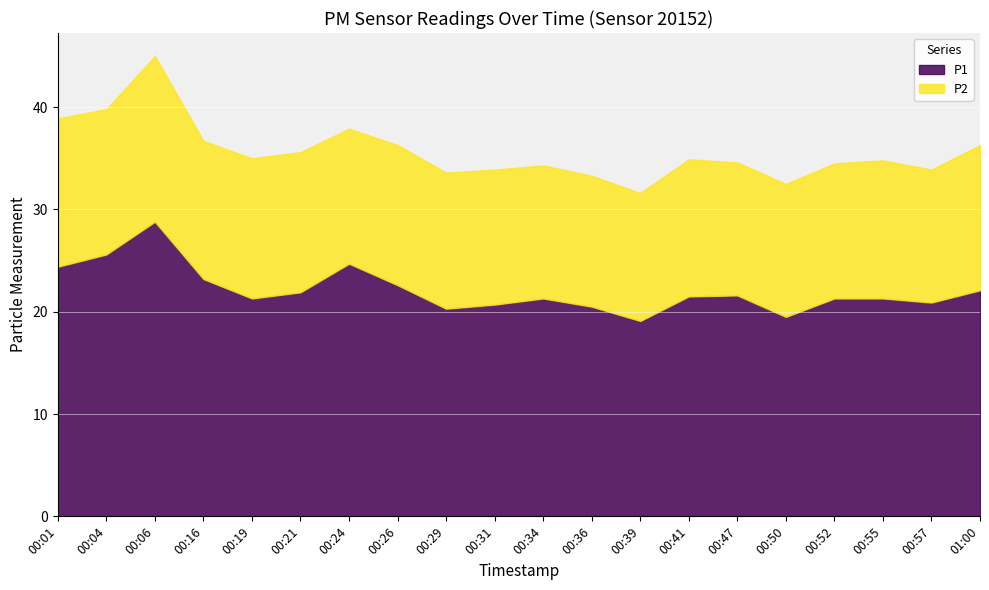

The P2 series shows 13.5 at 00:16. True or false?

True